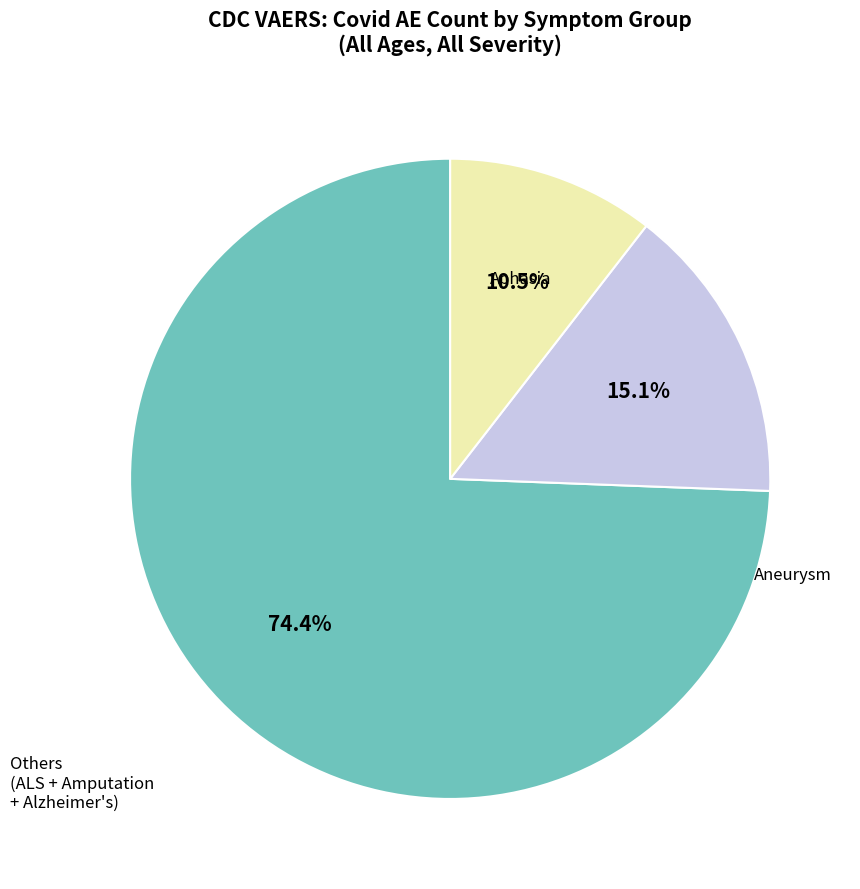

Is there any slice that represents more than half of the pie?

Yes